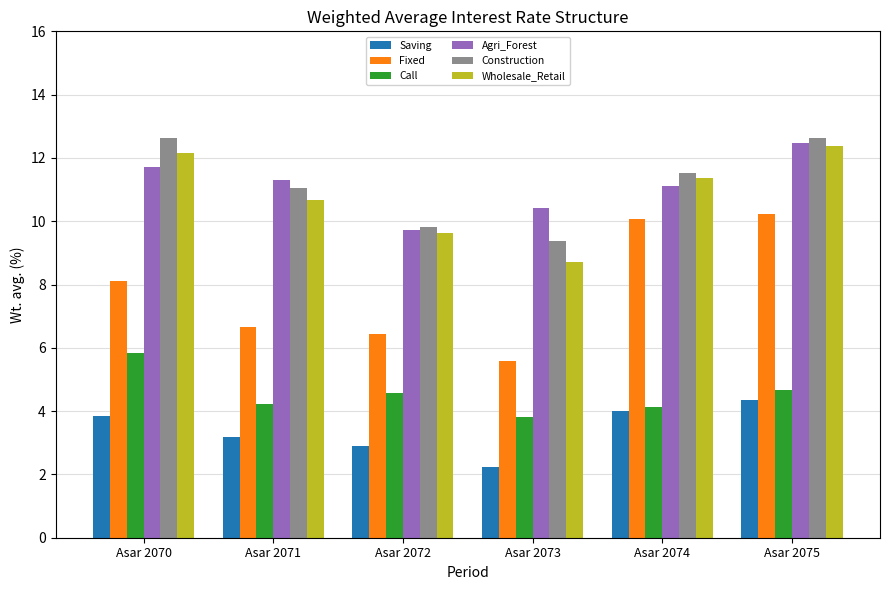

At Asar 2073, list the series in order from largest to smallest.

Agri_Forest, Construction, Wholesale_Retail, Fixed, Call, Saving